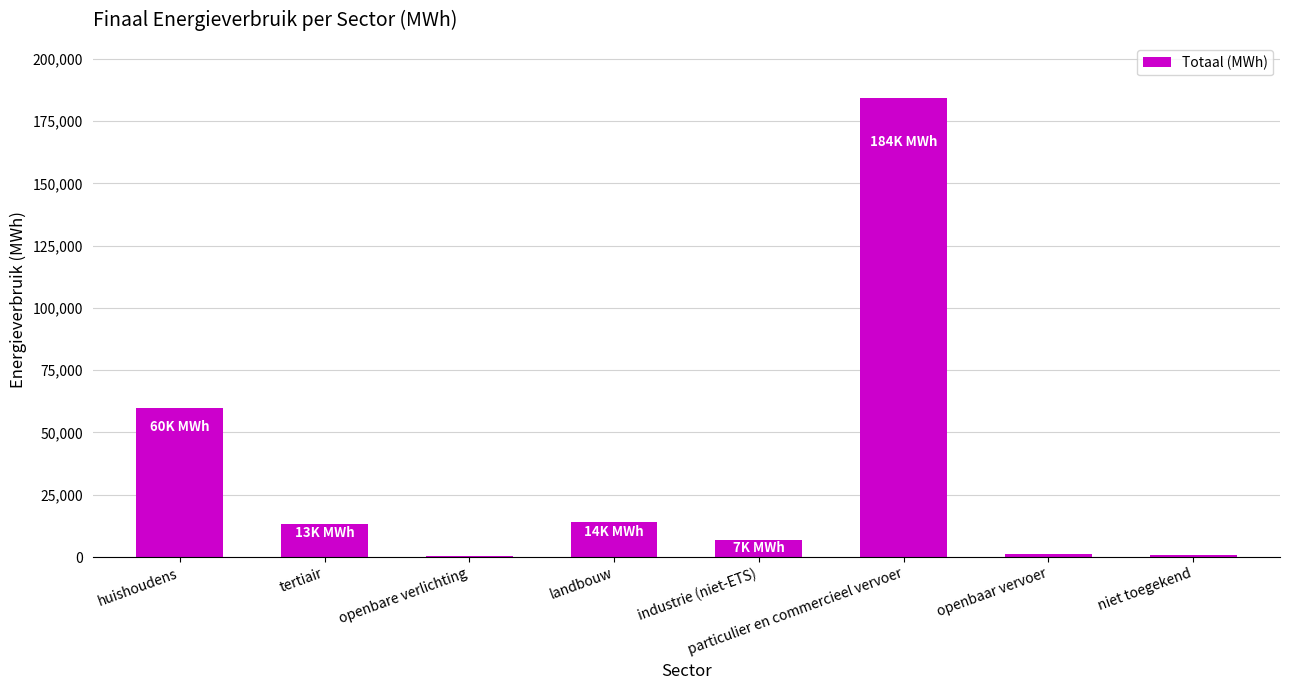

Are the bars grouped side by side (vs. stacked)?

No